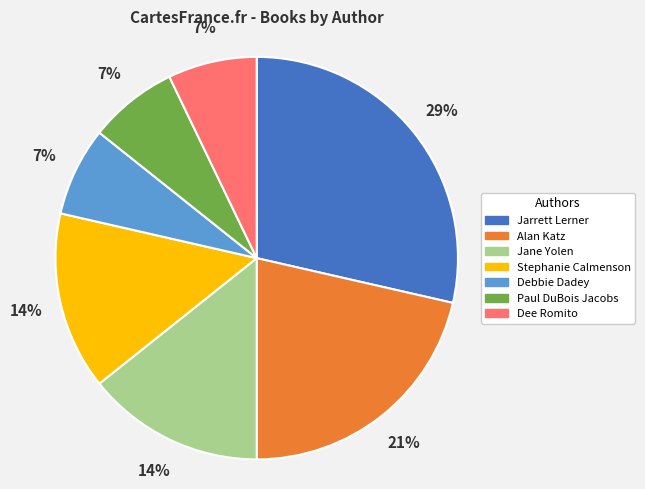

Do Jane Yolen and Debbie Dadey together represent more than half of the pie?

No